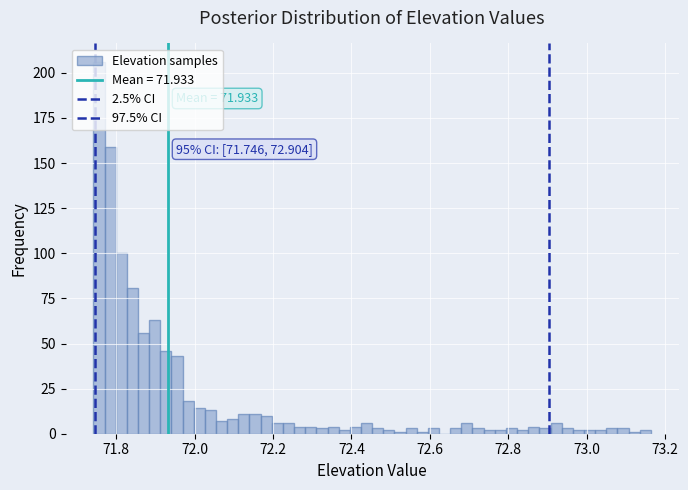

Around what value on the x-axis is the tallest bar? Give the approximate position of its centre, as read against the axis.

71.76